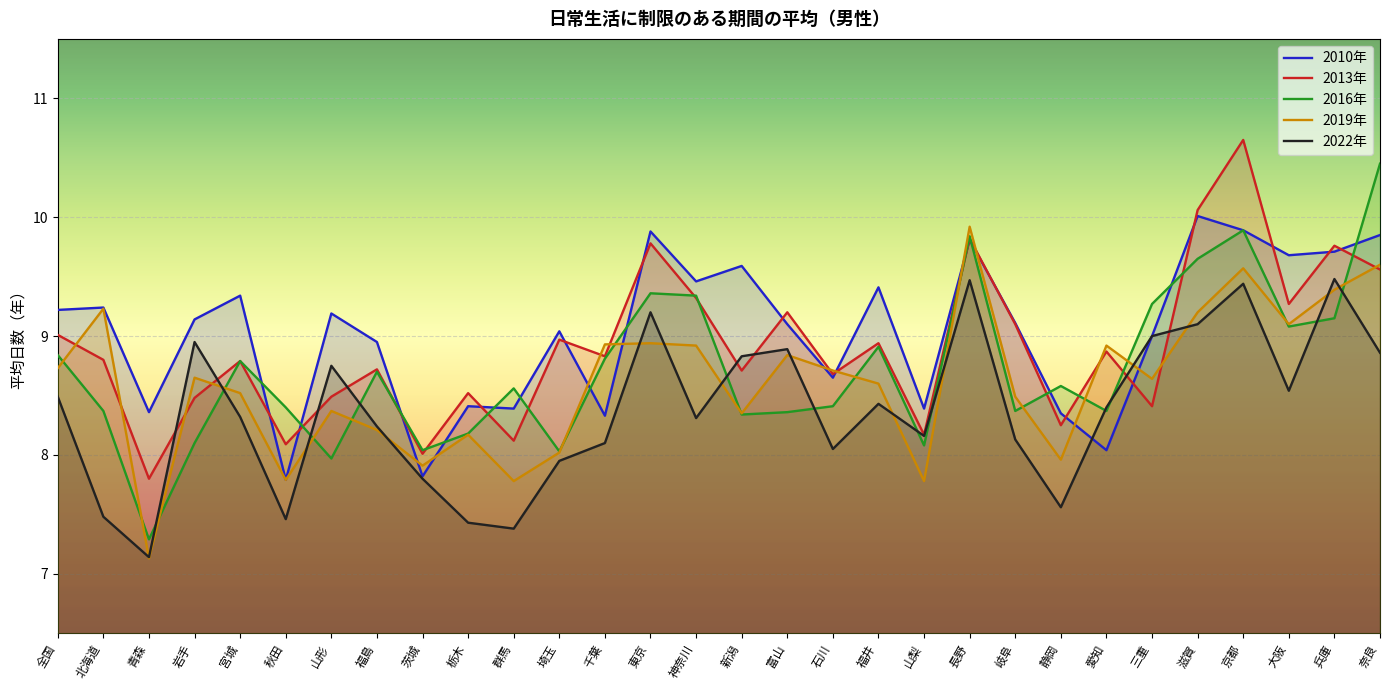

Between 新潟 and 福井, which series saw the biggest shift?

2016年